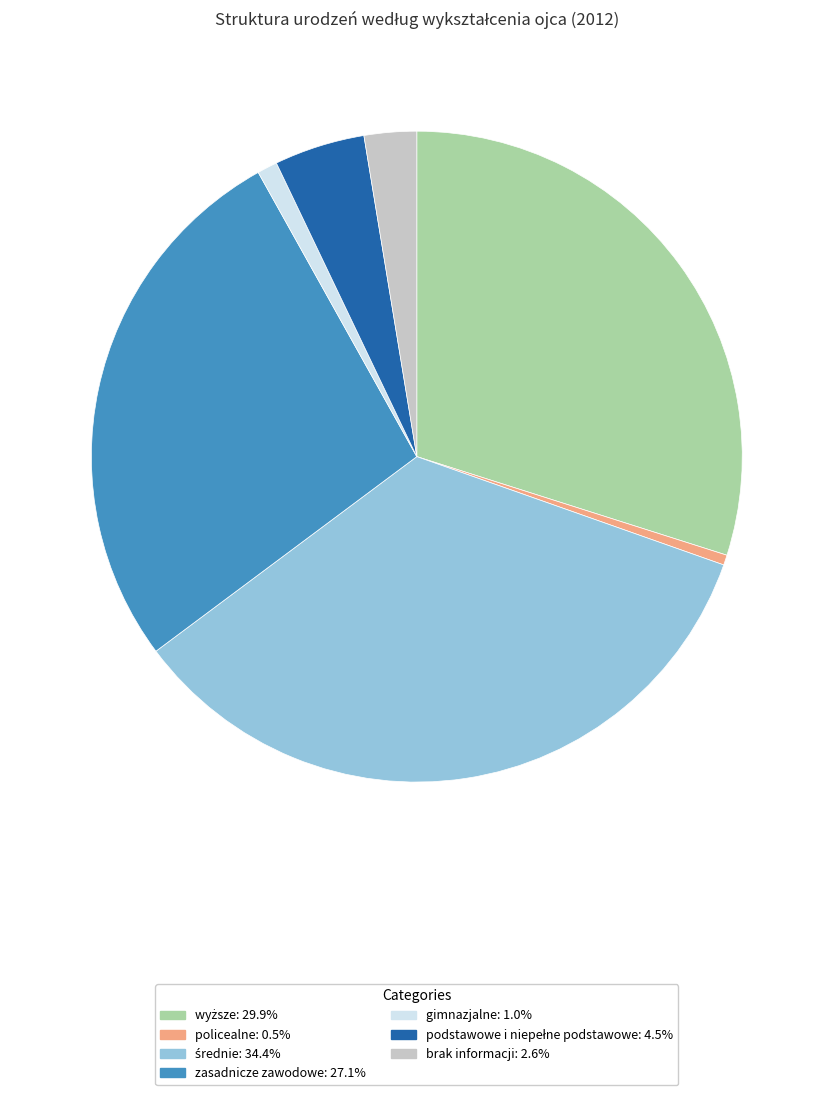

Does brak informacji: 2.6% account for over 50% of the chart?

No